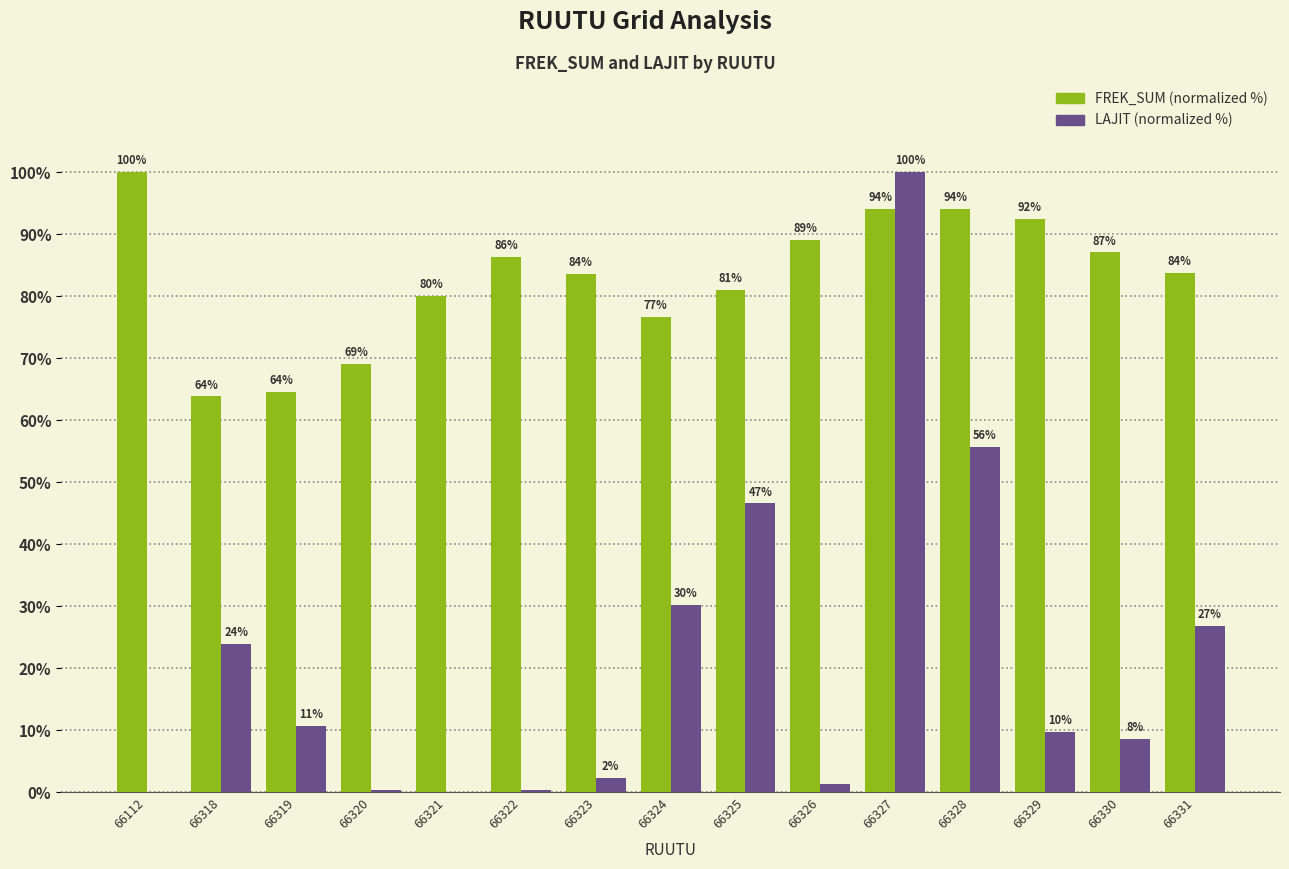

At which category is the sum across all series the highest?

66327